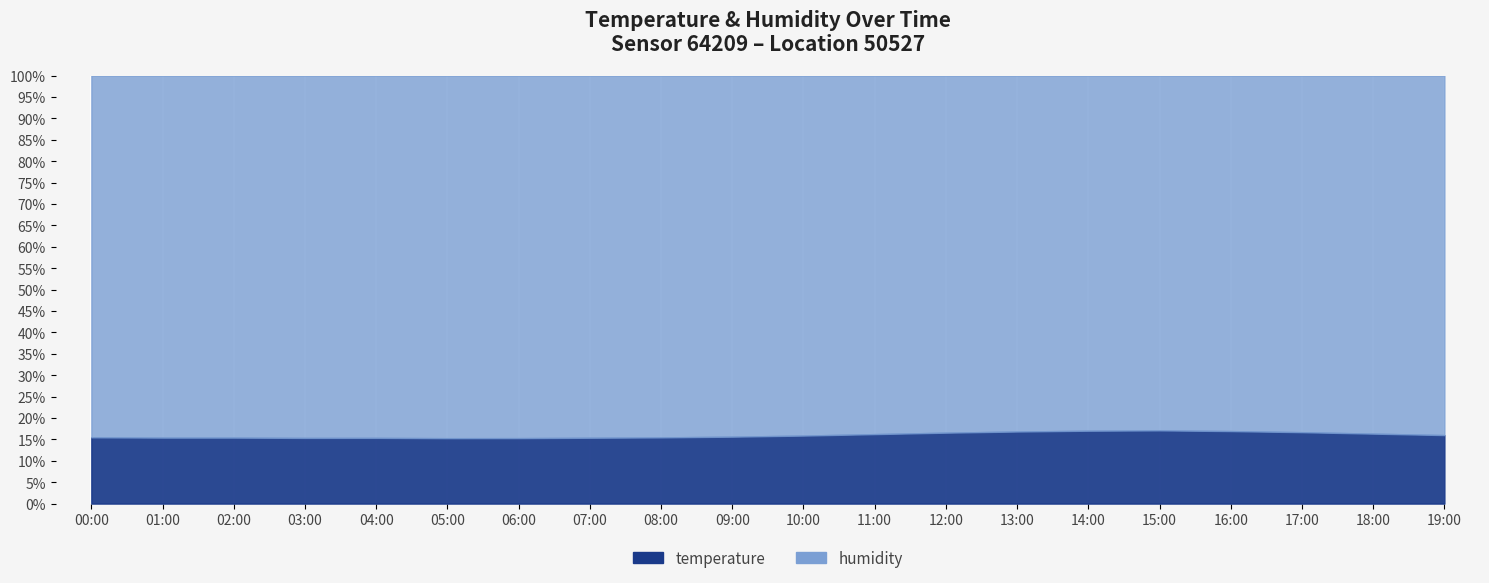

Is it true that temperature equals 6.9 at 18:00?

False